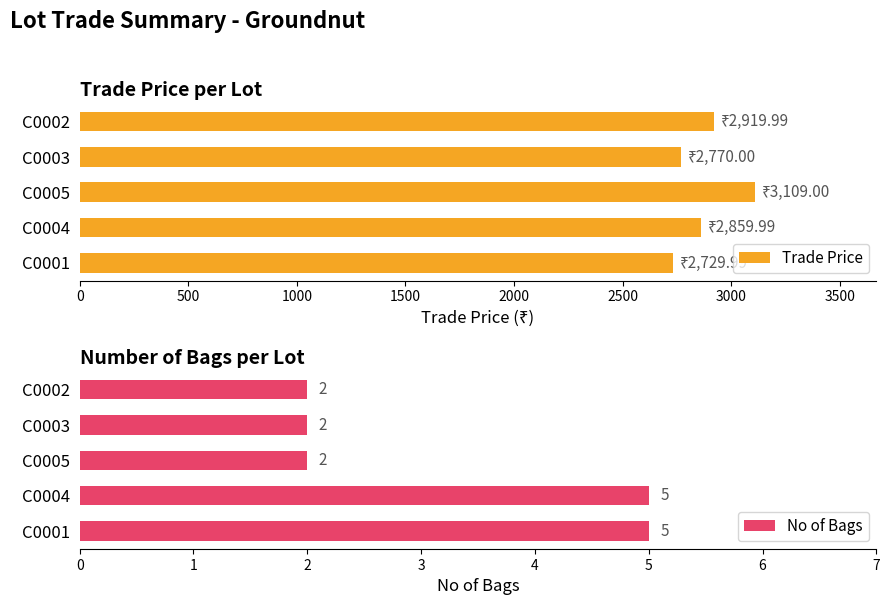

Reading left to right, what are all the values shown in this chart?

Trade Price: 2920.0	2770.0	3109.0	2860.0	2730.0
No of Bags: 2.0	2.0	2.0	5.0	5.0